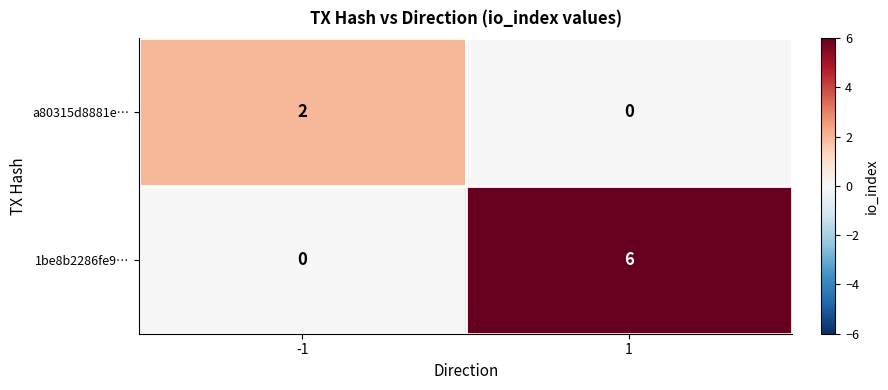

What is the average value of the 1be8b2286fe9… series?

3